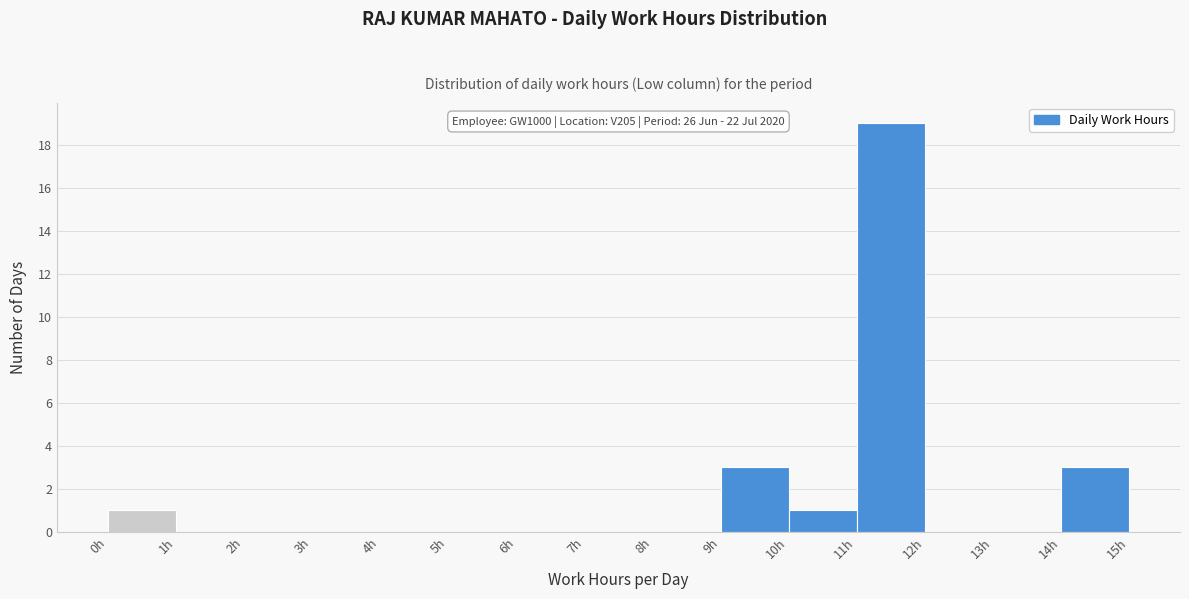

Over which range of the x-axis is the bar tallest?

11 to 12